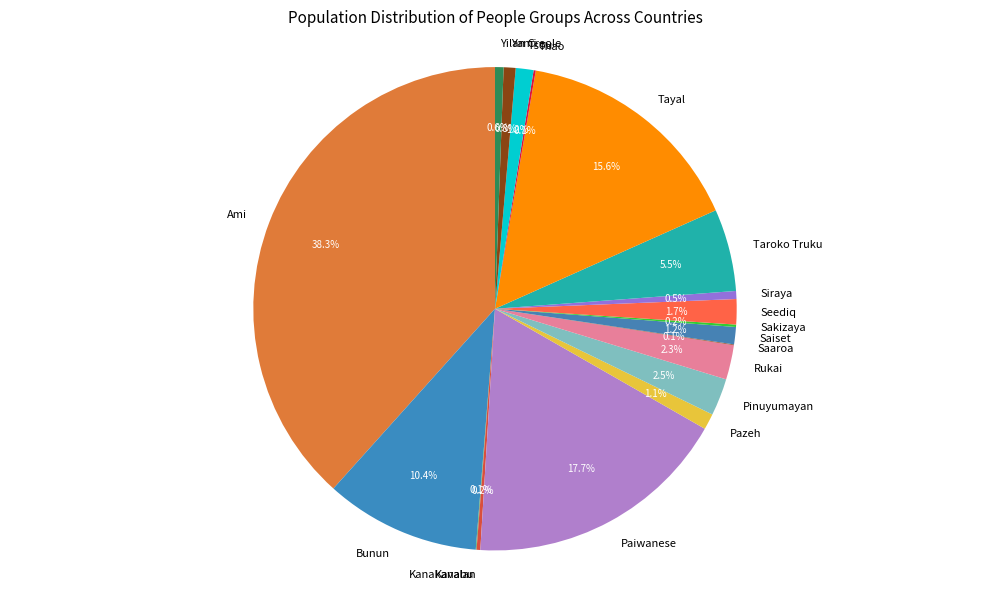

Which has a higher value, Saiset or Yilan Creole?

Saiset